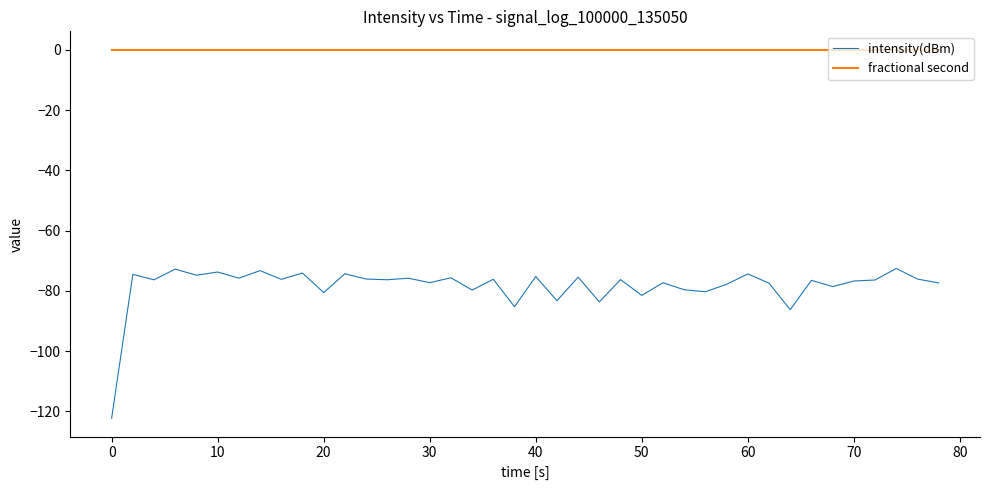

What is the minimum value shown in the chart?

-122.2